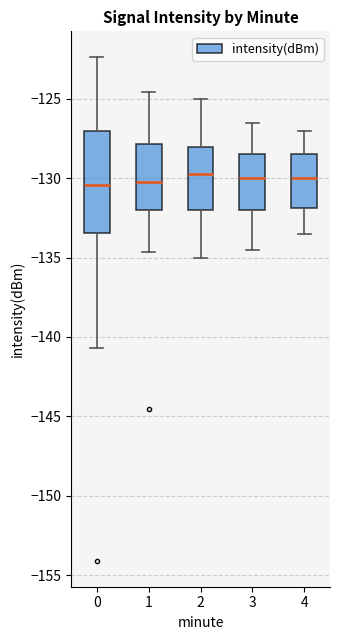

Which box is the tallest, from its lower edge to its upper edge?

0